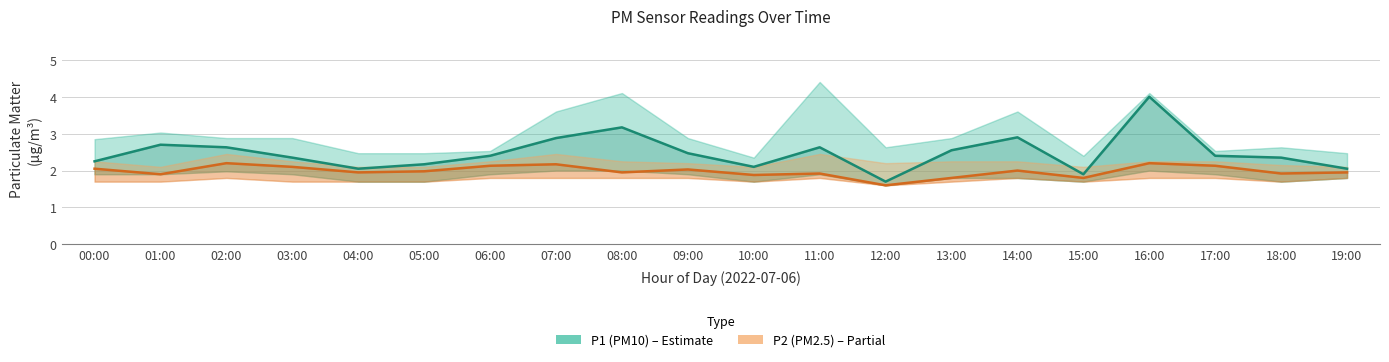

True or false: P1 (PM10) and P2 (PM2.5) intersect in this chart.

False